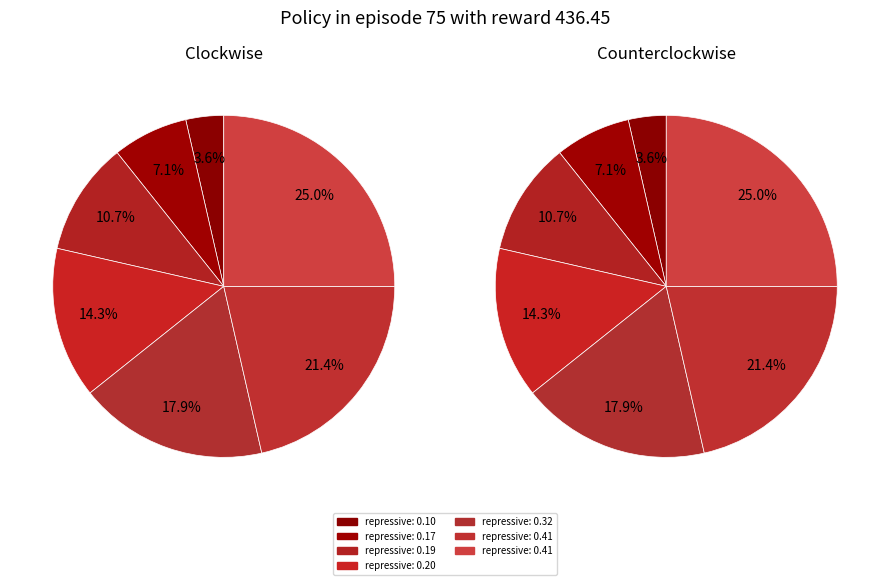

What portion of the pie excludes repressive: 0.17?

92.9%